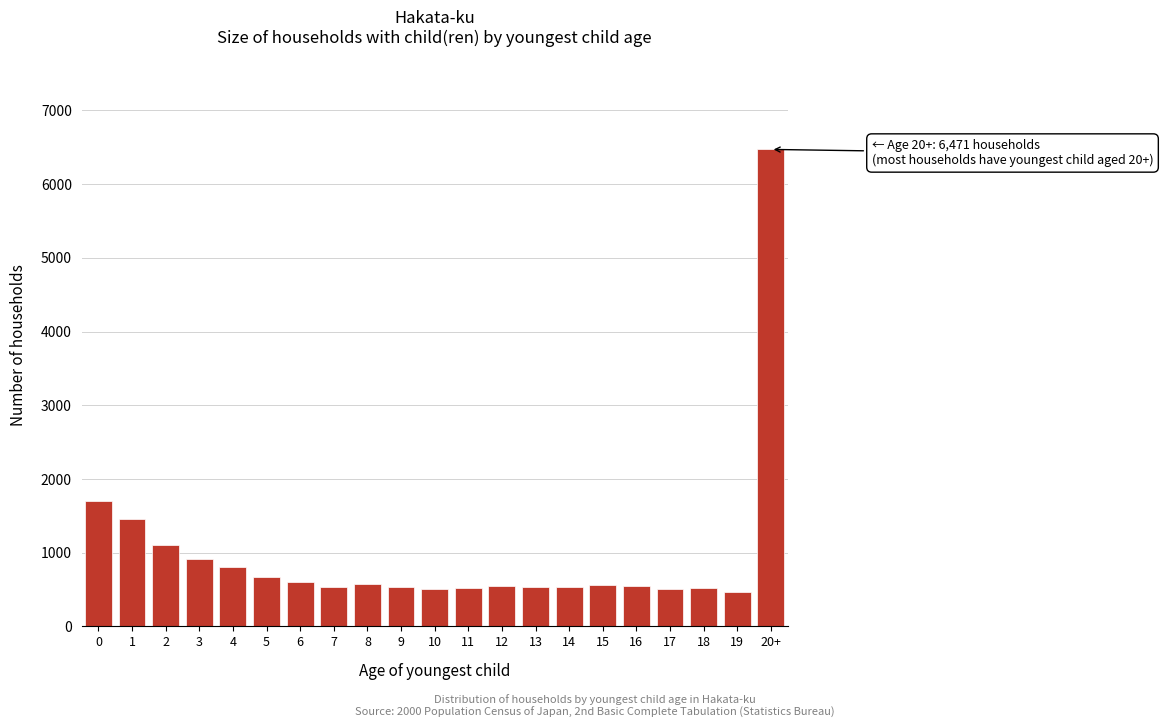

What is the difference between the maximum and minimum values?

6006